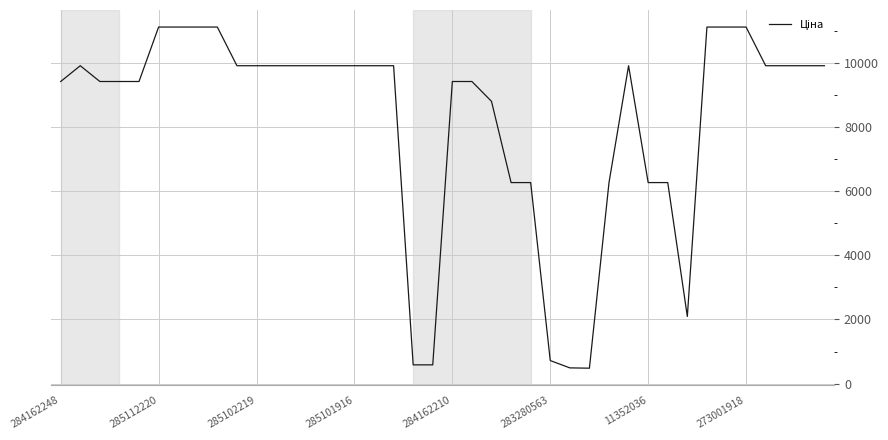

What is the maximum value shown in the chart?

11113.6